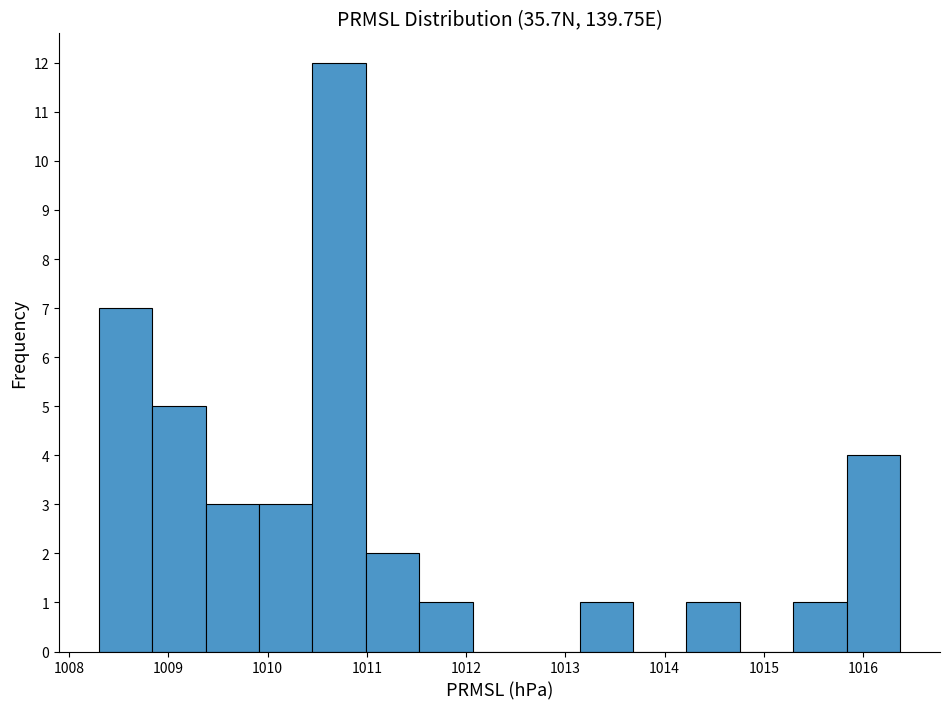

Which range on the x-axis has the tallest bar?

1010.5 to 1011.0